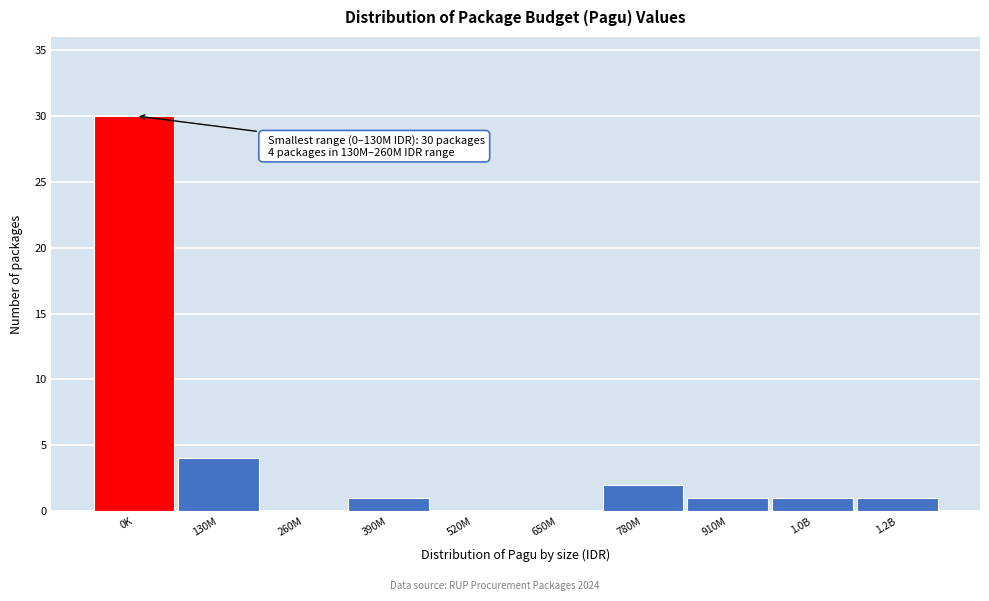

Reading left to right, extract all data points from this chart.

0K=30	130M=4	260M=0	390M=1	520M=0	650M=0	780M=2	910M=1	1.0B=1	1.2B=1